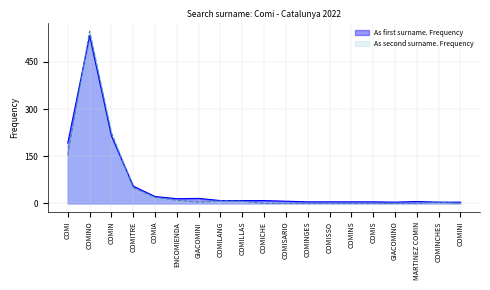

What is the label of the 10th point from the right?

COMICHE